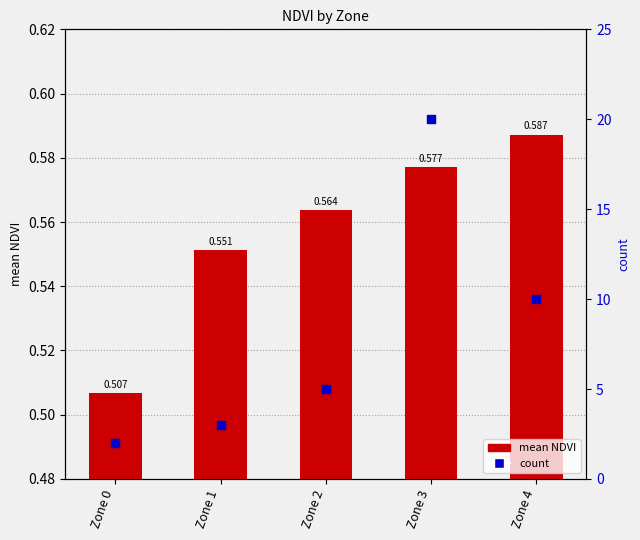

At how many categories does at least one series exceed 11?

1